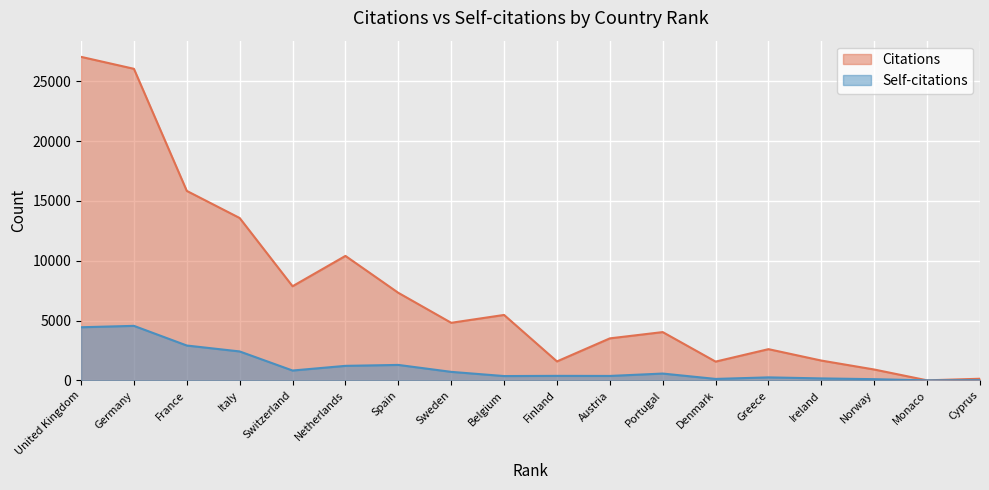

What is the sum of the Self-citations values at Sweden and Portugal?

1282